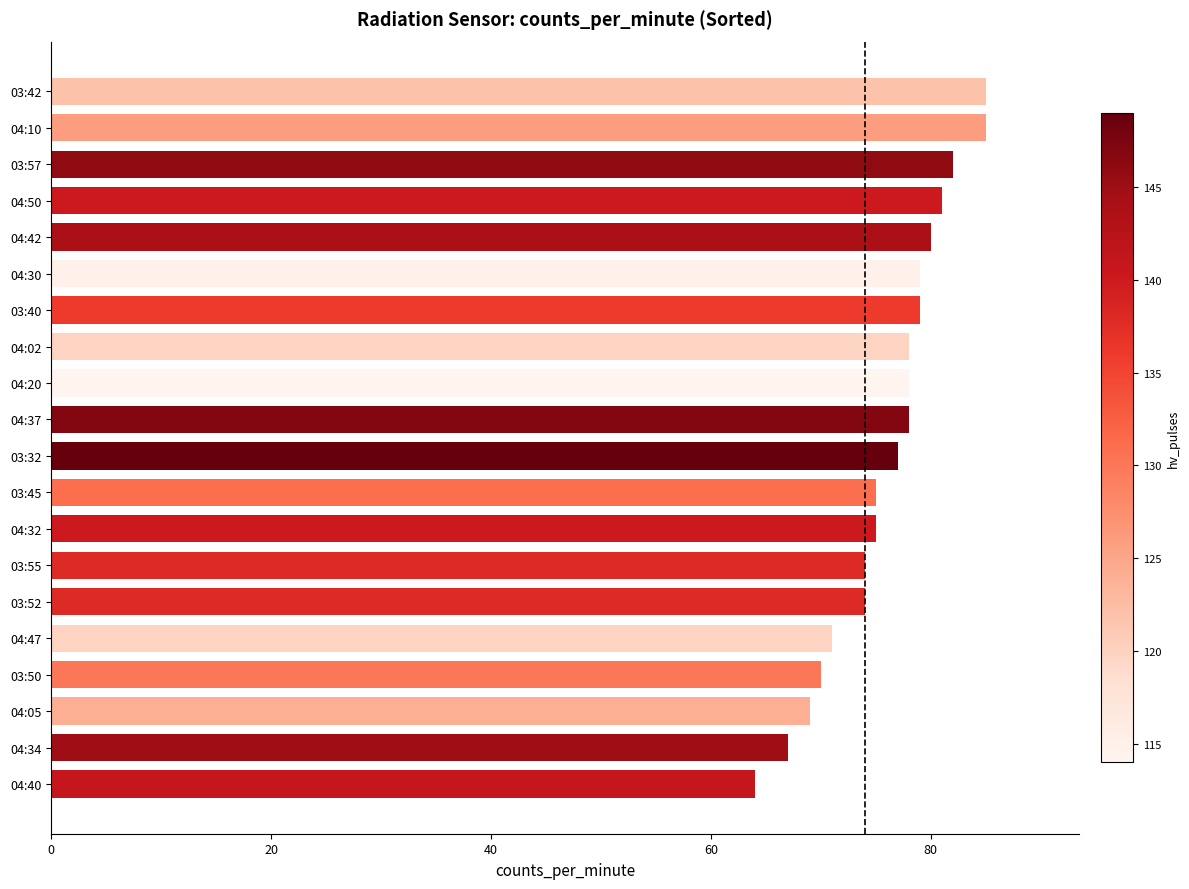

The chart shows a value of 79 at 04:30. True or false?

True